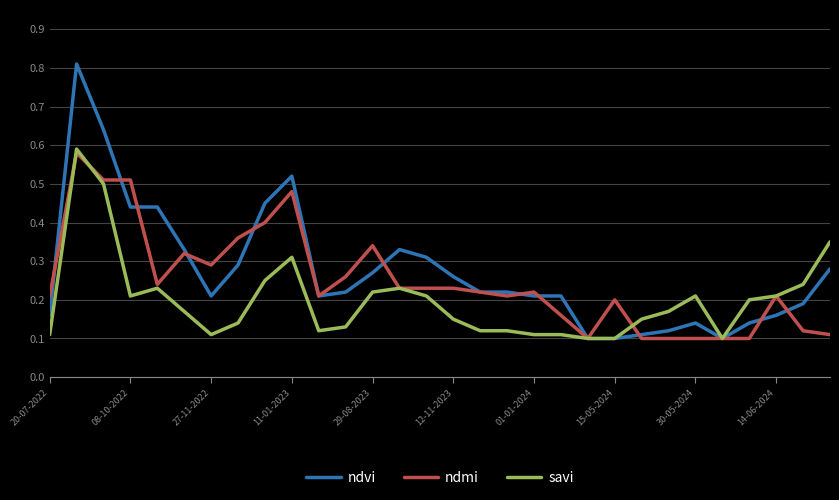

Which series has the widest spread of values?

ndvi